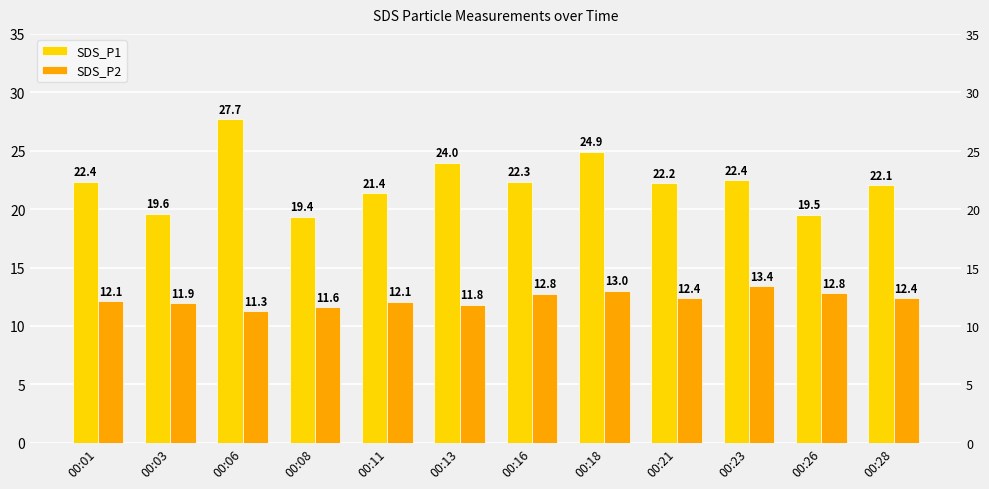

Between 00:21 and 00:23, which is larger?

00:23